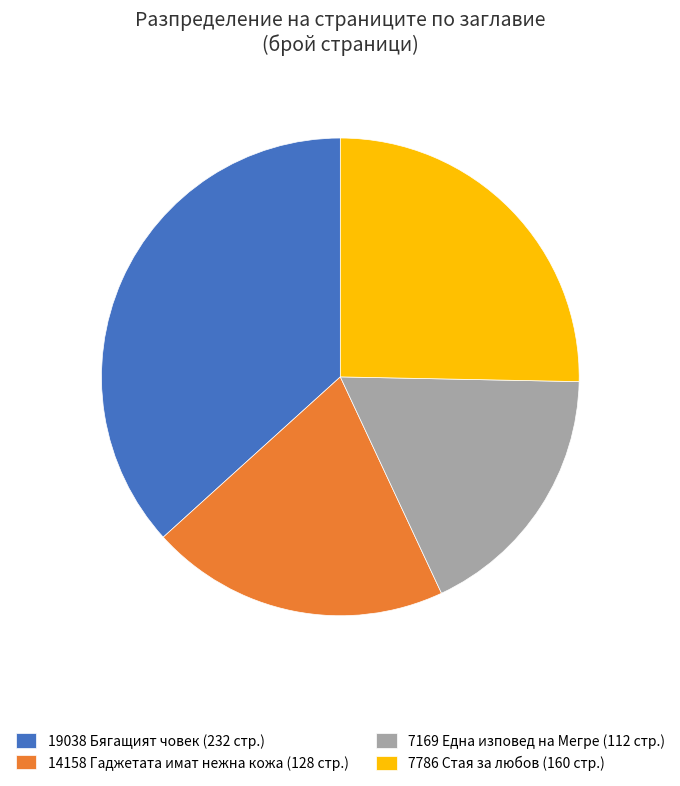

Is it true that 19038 Бягащият човек (232 стр.) is 26% of the pie?

False